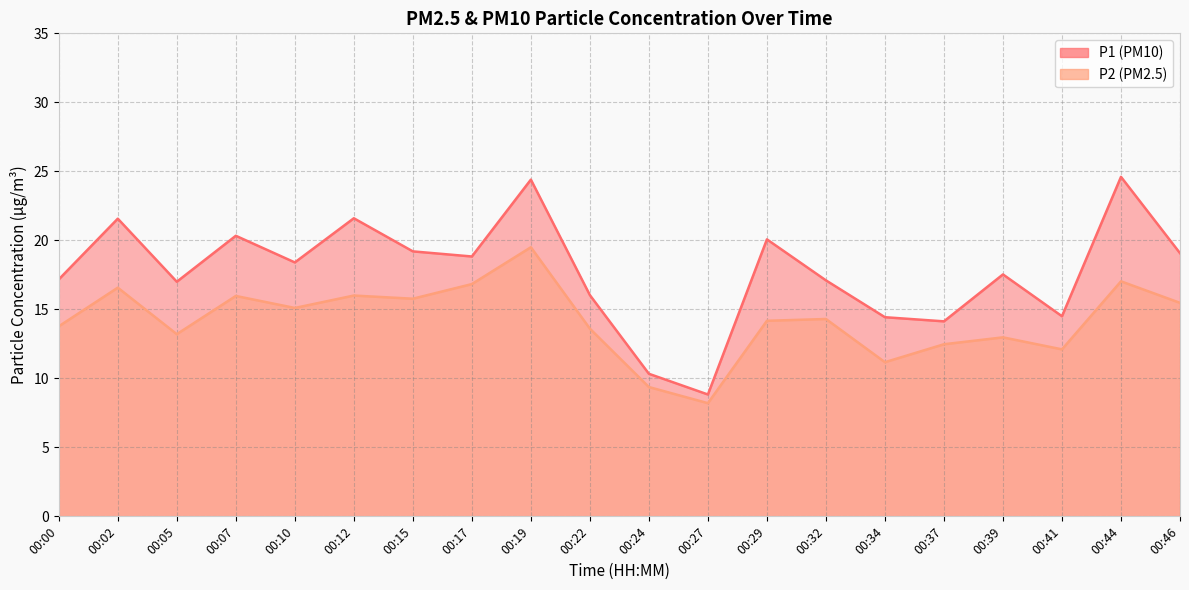

At how many categories does at least one series exceed 17?

13